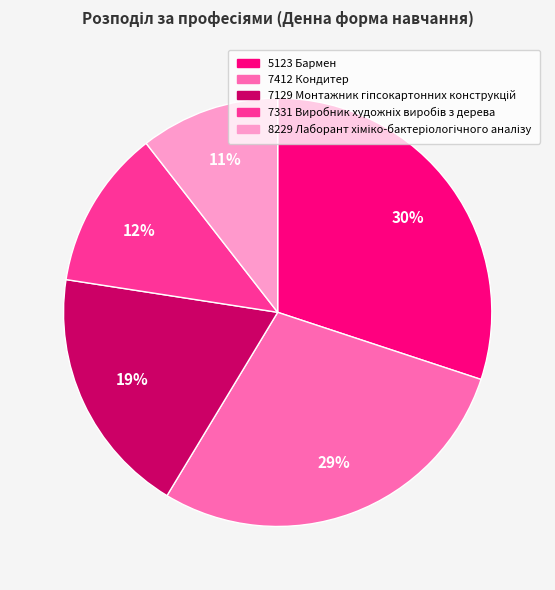

Is it true that 7412 Кондитер is 17% of the pie?

False